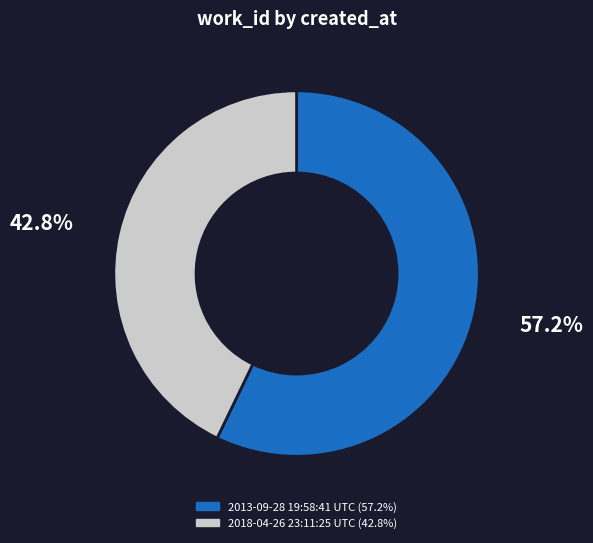

To the nearest percent, what is the combined percentage of 2018-04-26 23:11:25 UTC and 2013-09-28 19:58:41 UTC?

100%